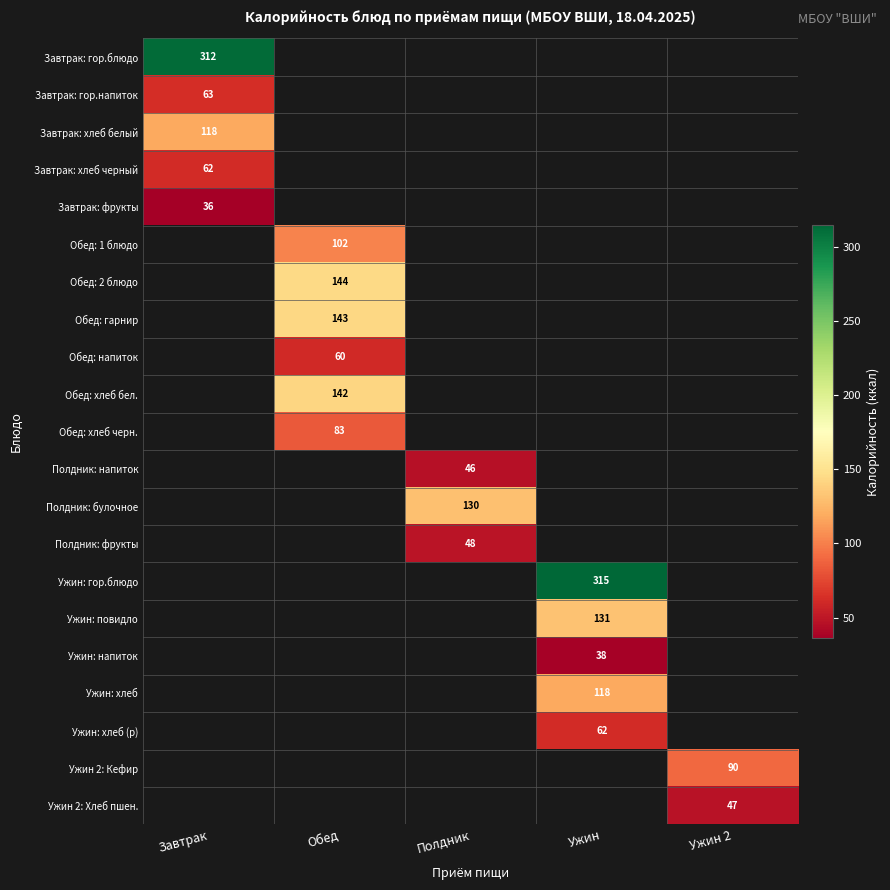

The Ужин: хлеб series shows 36 at Ужин. True or false?

False